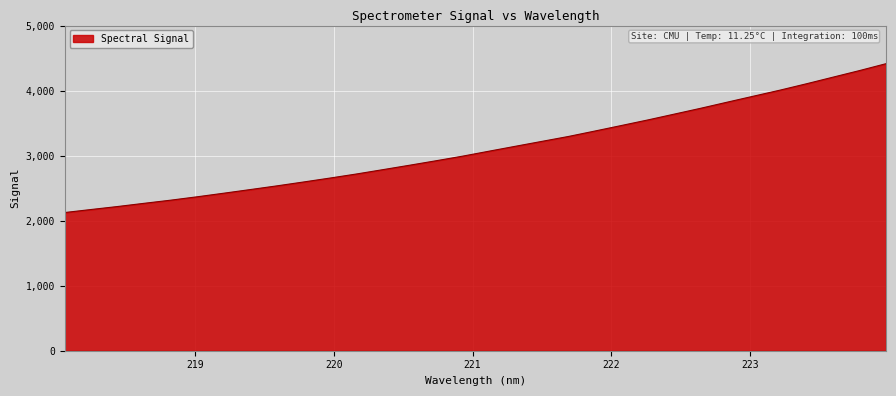

What is the maximum value shown in the chart?

4413.8